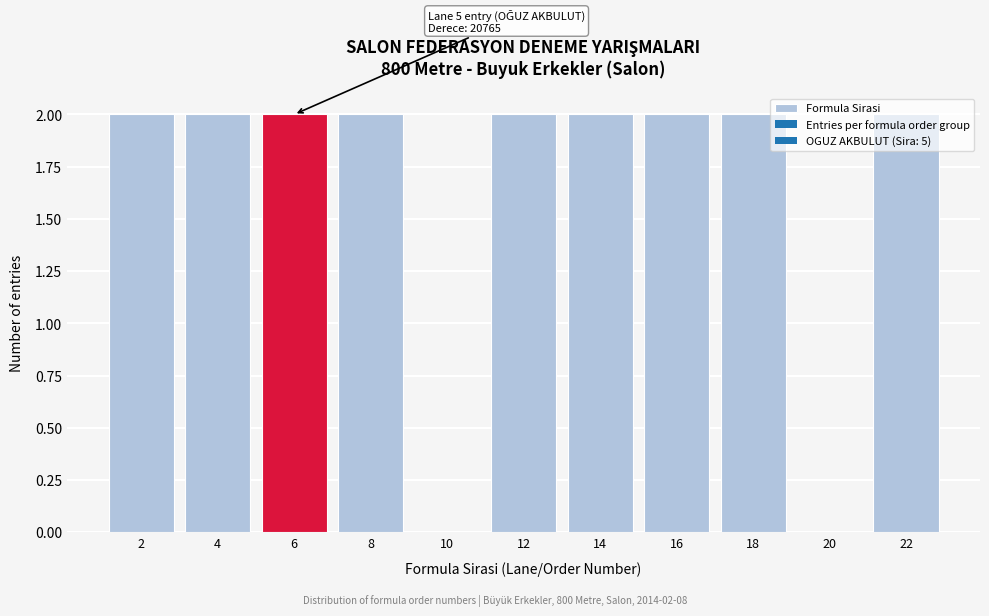

True or false: the data shows 1 at 4.

False